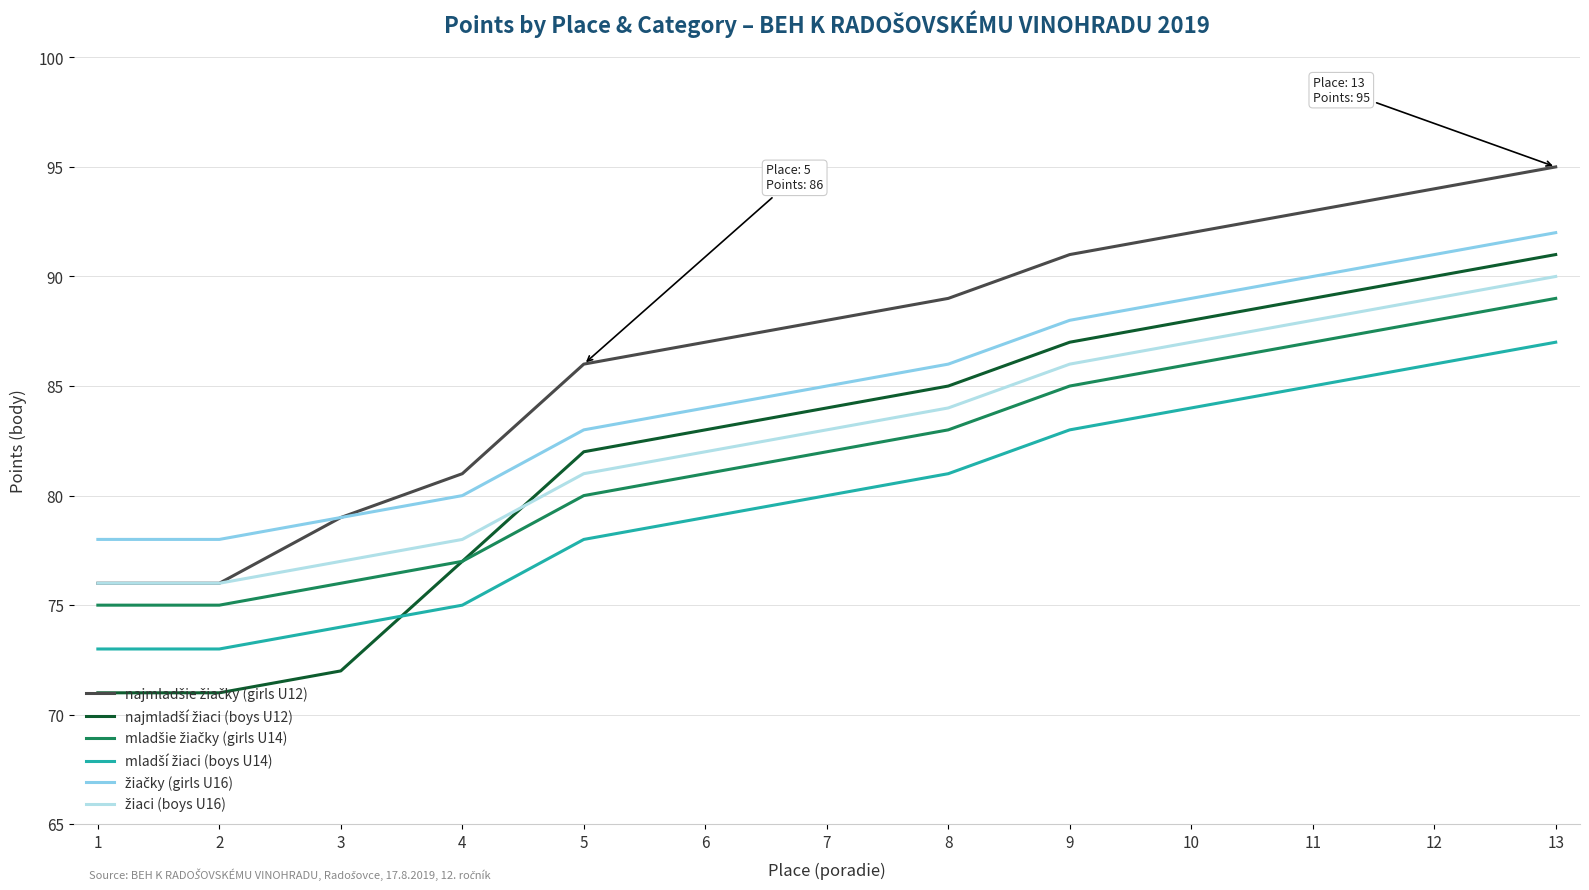

What is the total value across all series at 5?

490